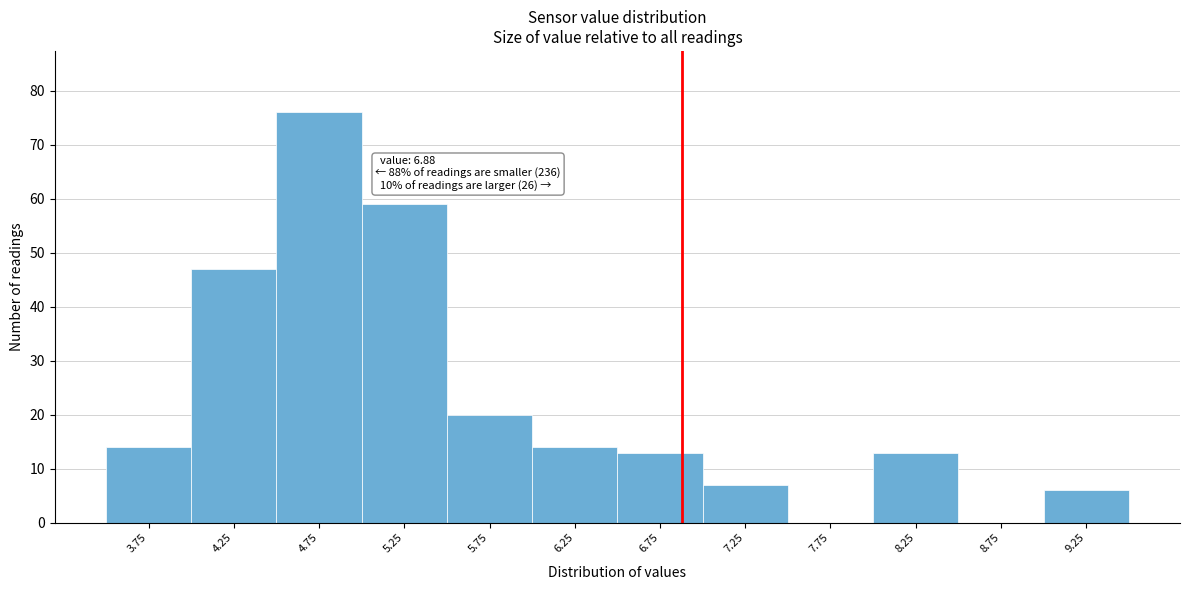

Which range on the x-axis has the tallest bar?

4.5 to 5.0